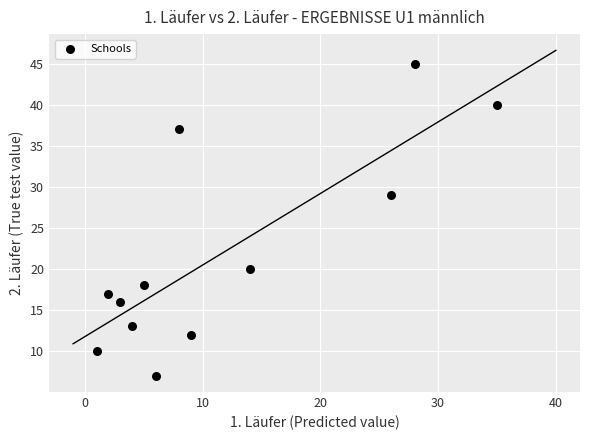

What is the average X value?

12